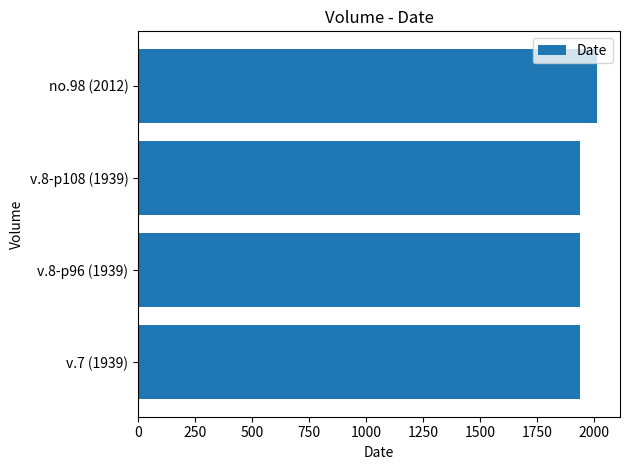

Which category has the highest value across all series?

no.98 (2012)